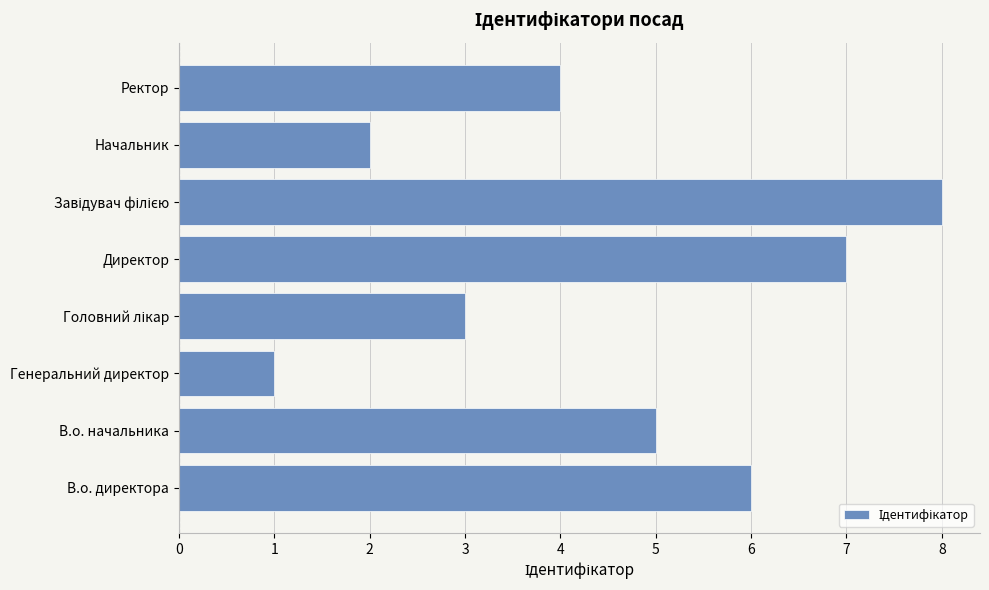

Which label corresponds to the smallest value in the chart?

Генеральний директор